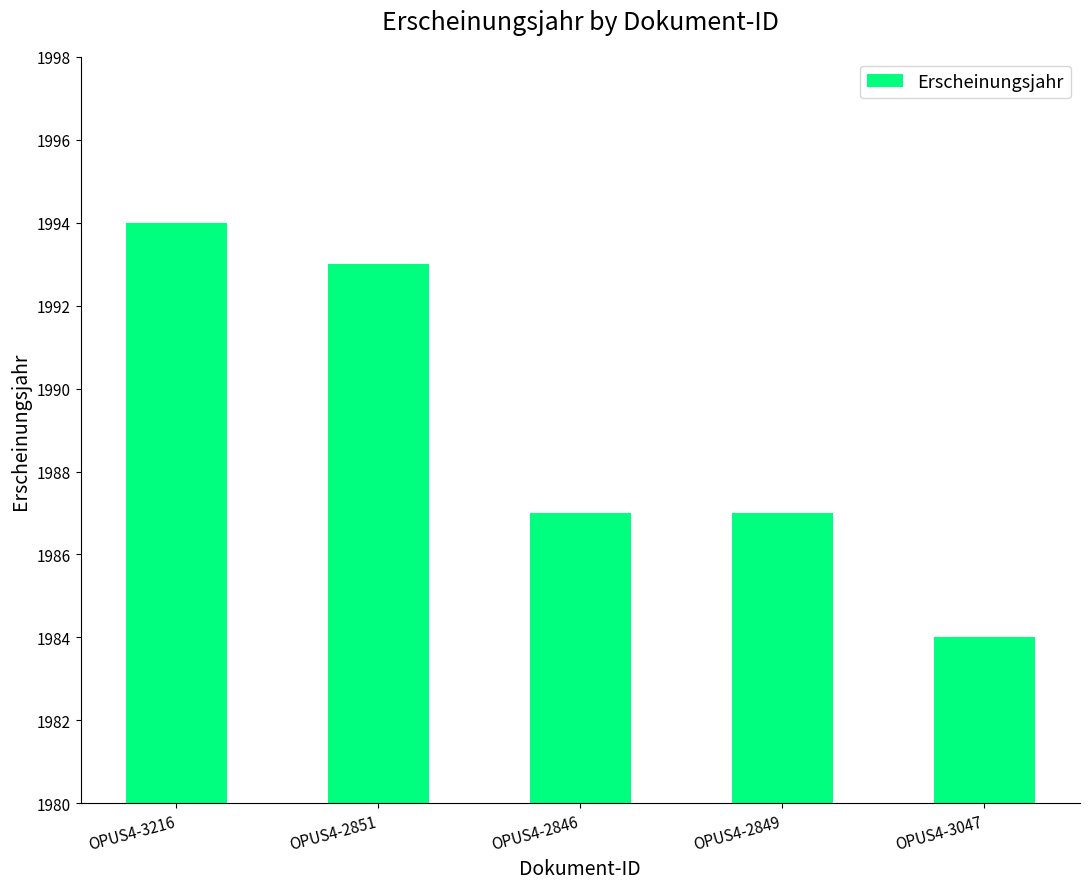

True or false: the data shows 1994 at OPUS4-3216.

True